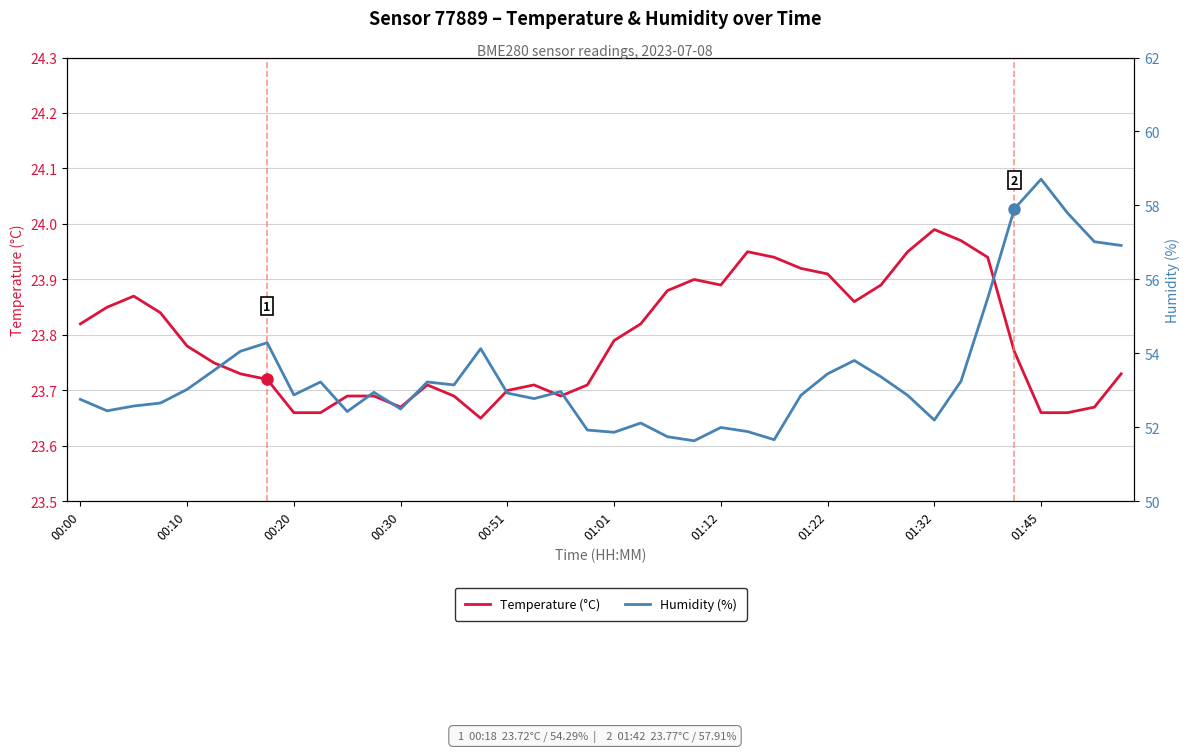

At which label does Temperature (°C) reach its peak?

01:32